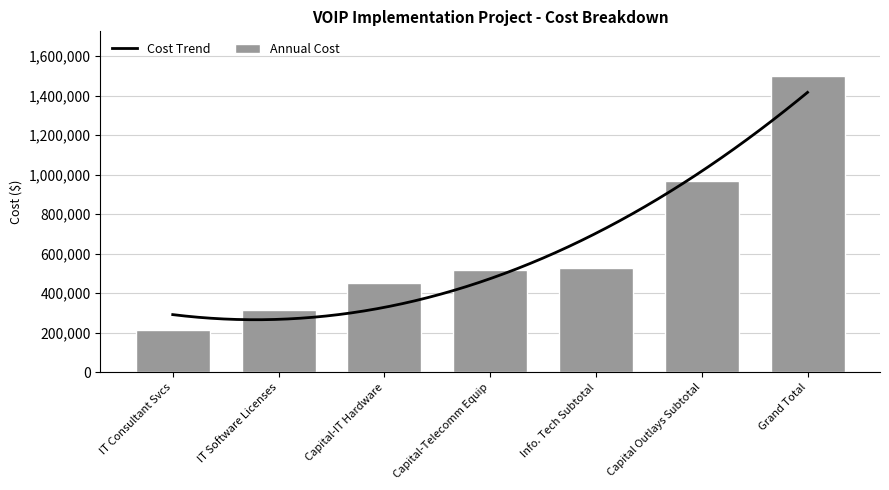

What is the maximum value for Cost Trend?

1416184.0